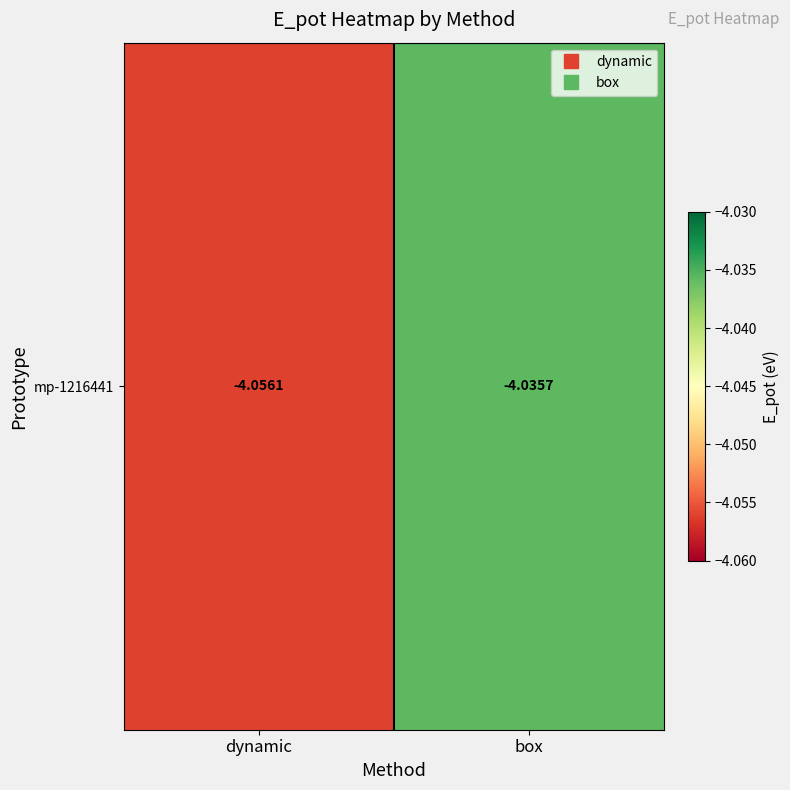

What is the sum of all values?

-8.1